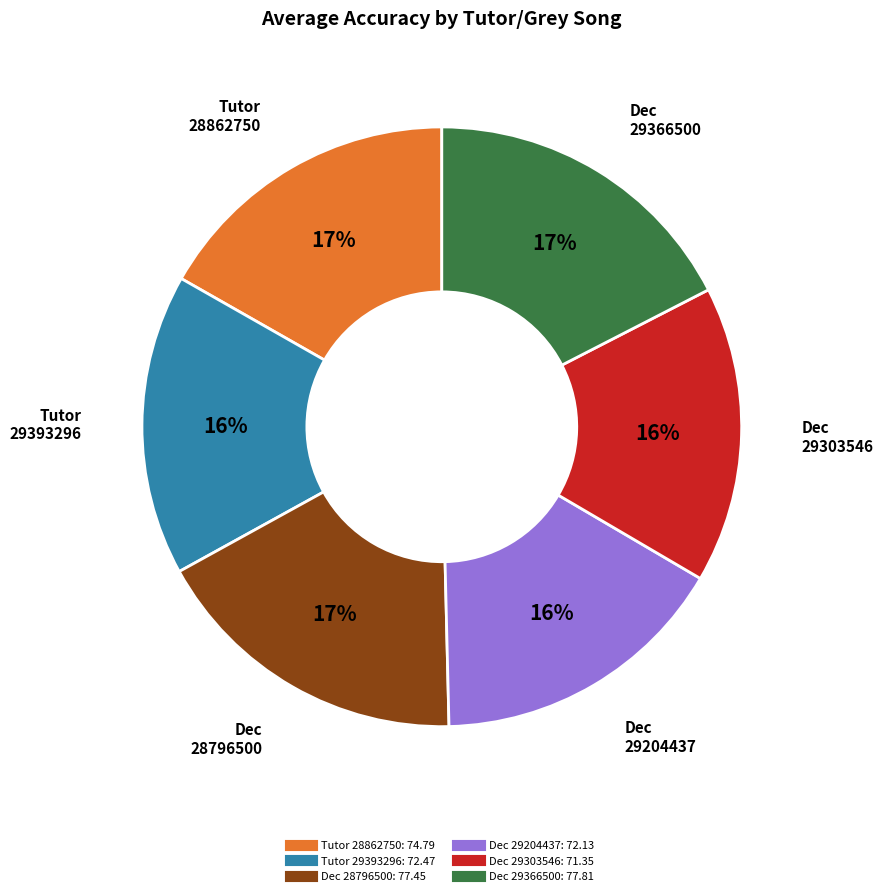

To the nearest percent, what is the average slice percentage?

17%